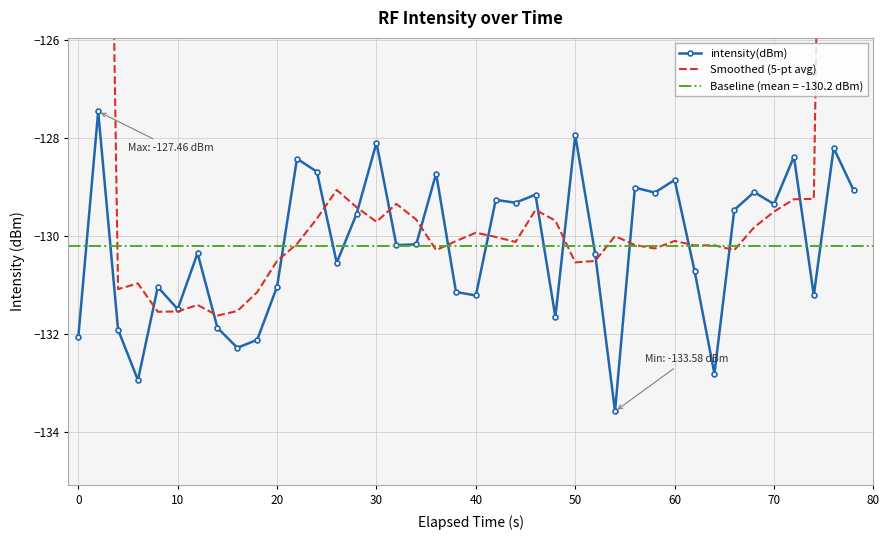

The intensity(dBm) series shows -80.1 at 40. True or false?

False